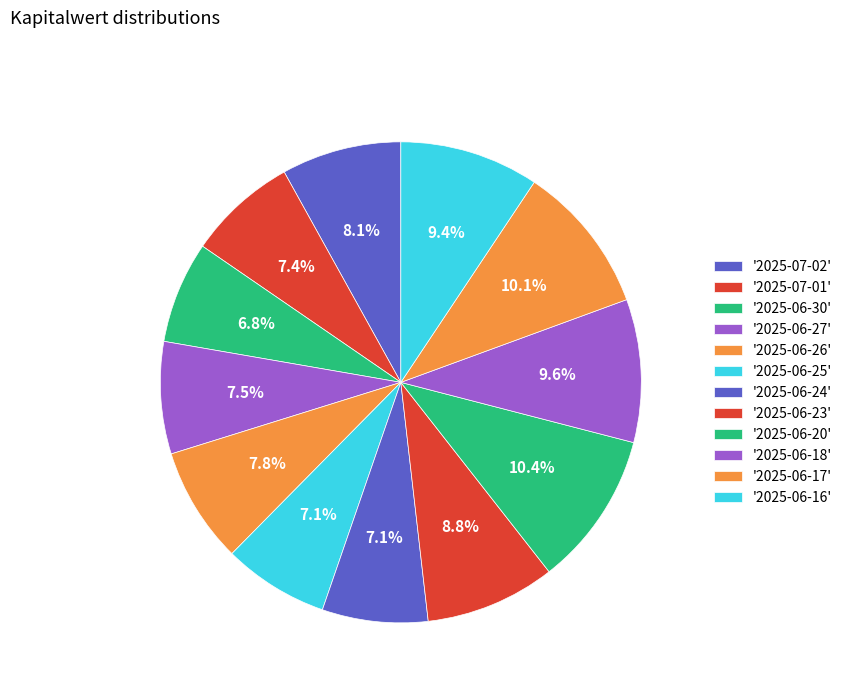

Count the number of slices in the pie.

12